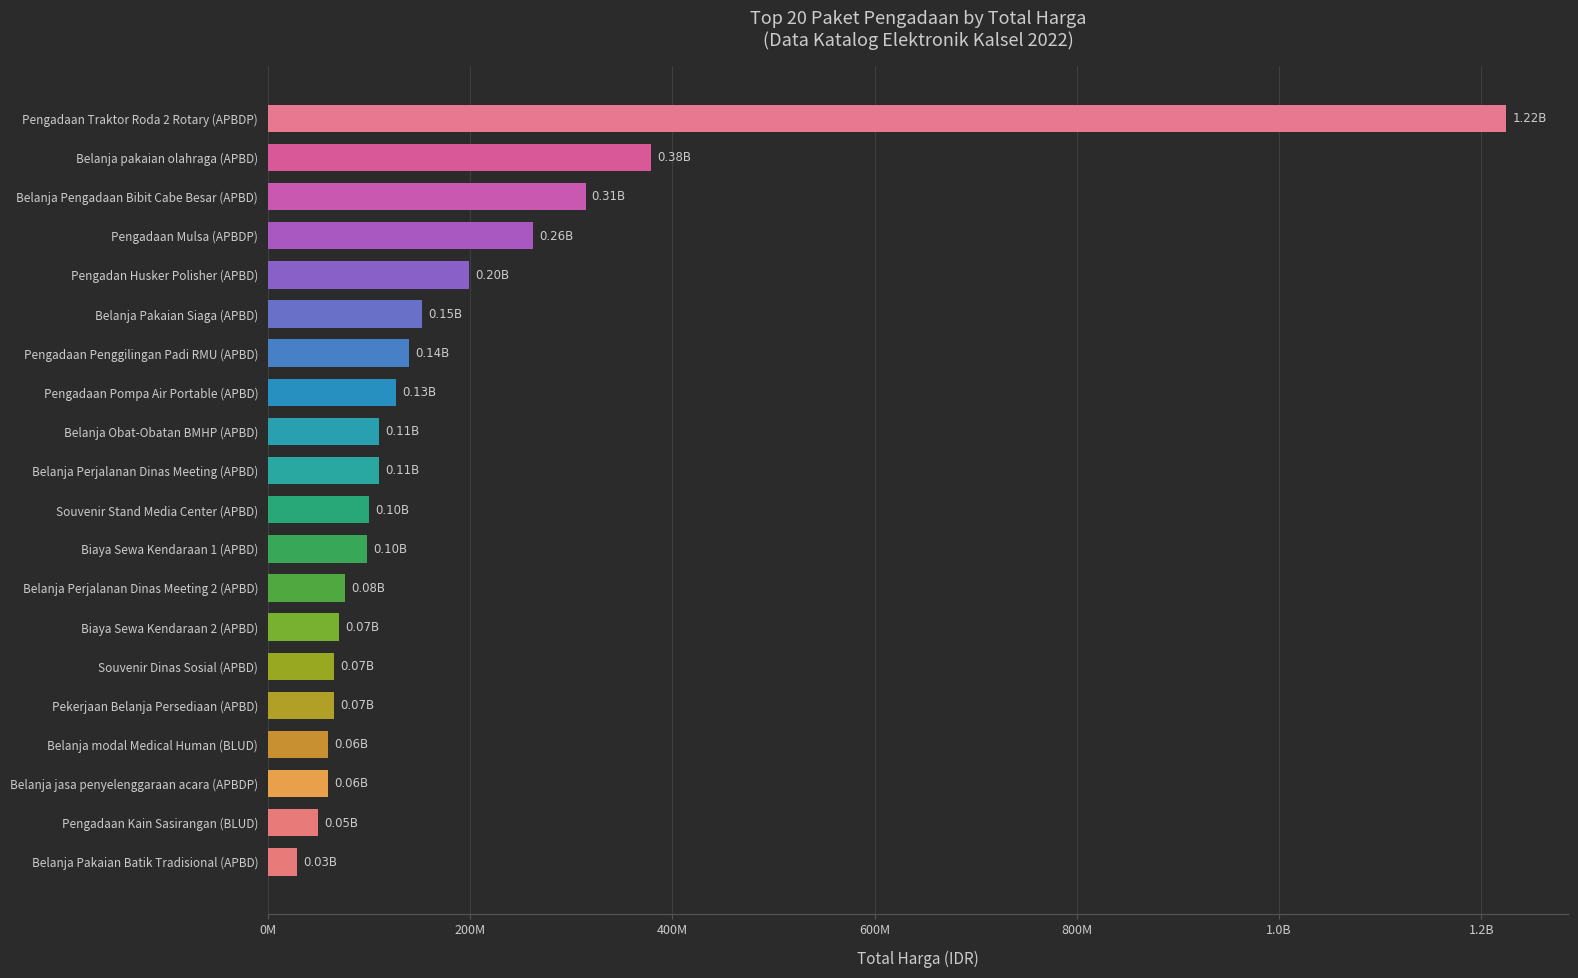

What is the average value?

184528596